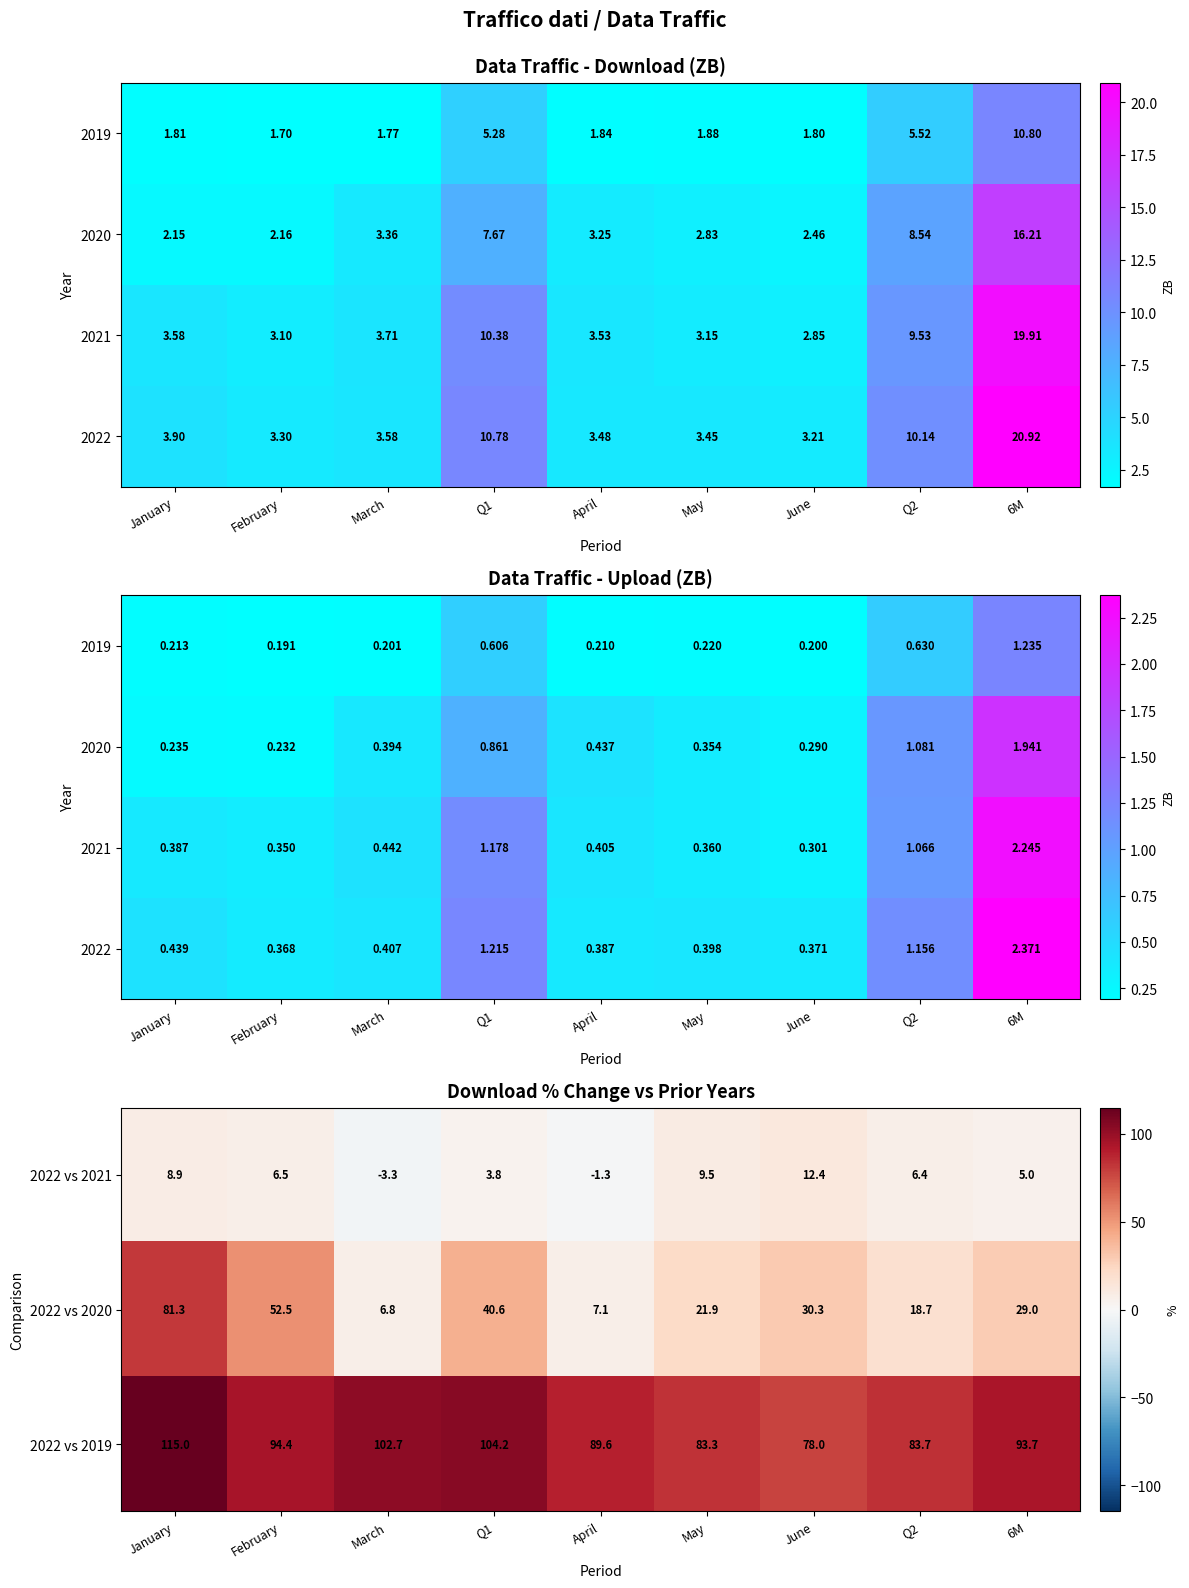

What is the difference between the 2022 vs 2019 values at Q1 and 6M?

10.5